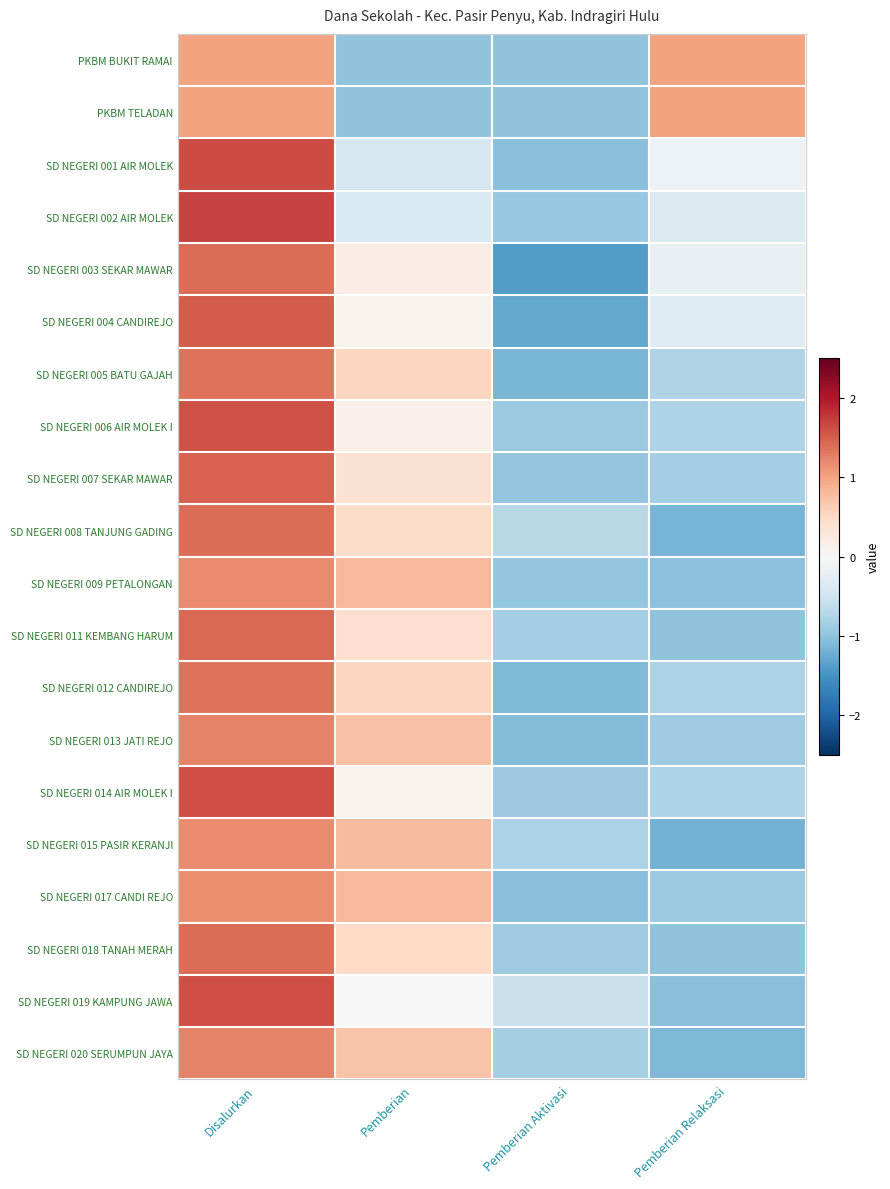

What is the total value across all series at Pemberian?

4.3